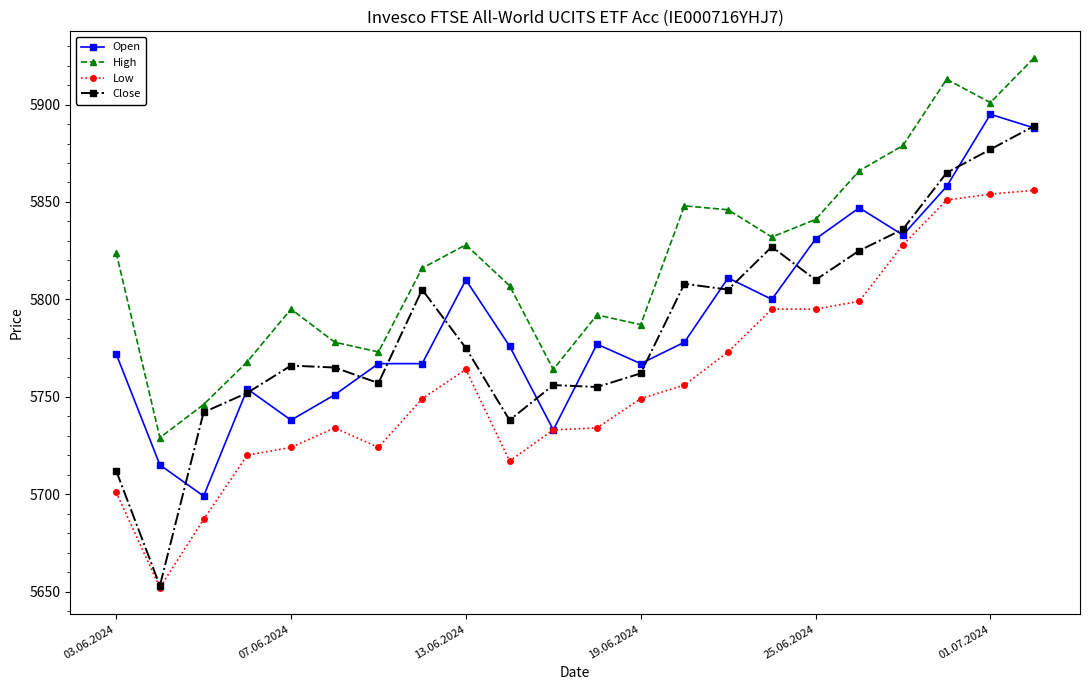

Which series has the largest range (max minus min)?

Close